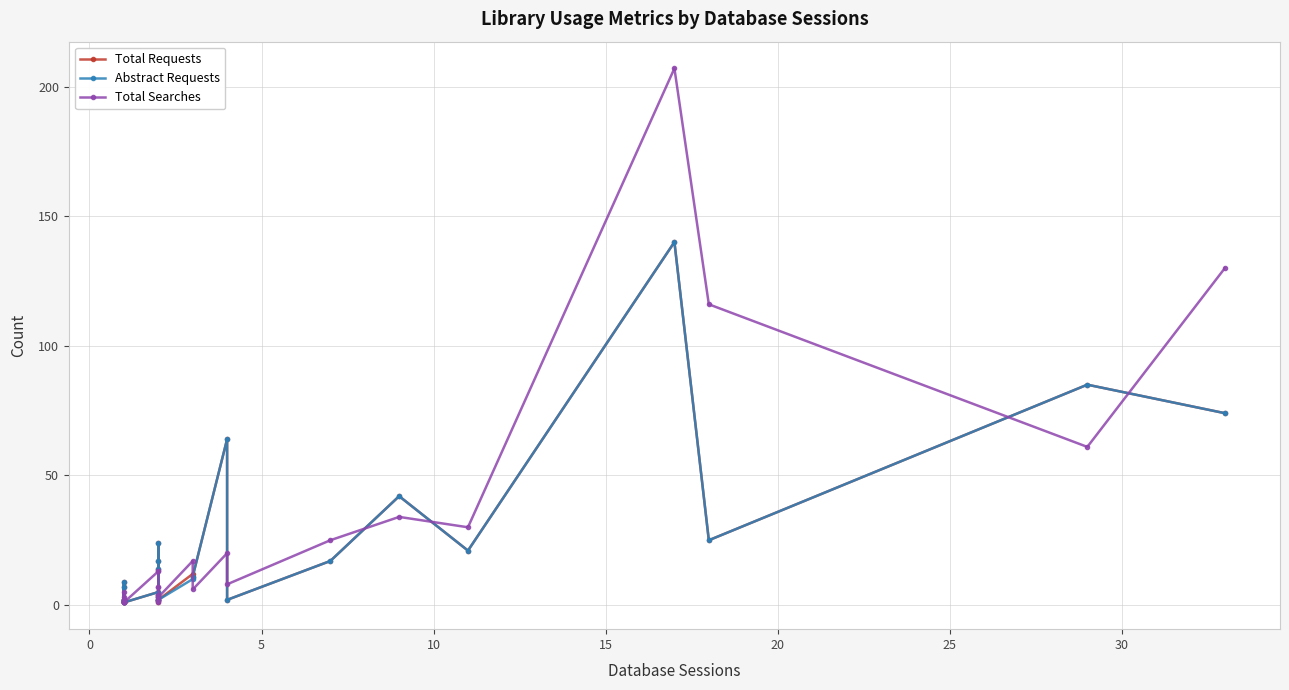

Which series has the largest total across all categories?

Total Searches